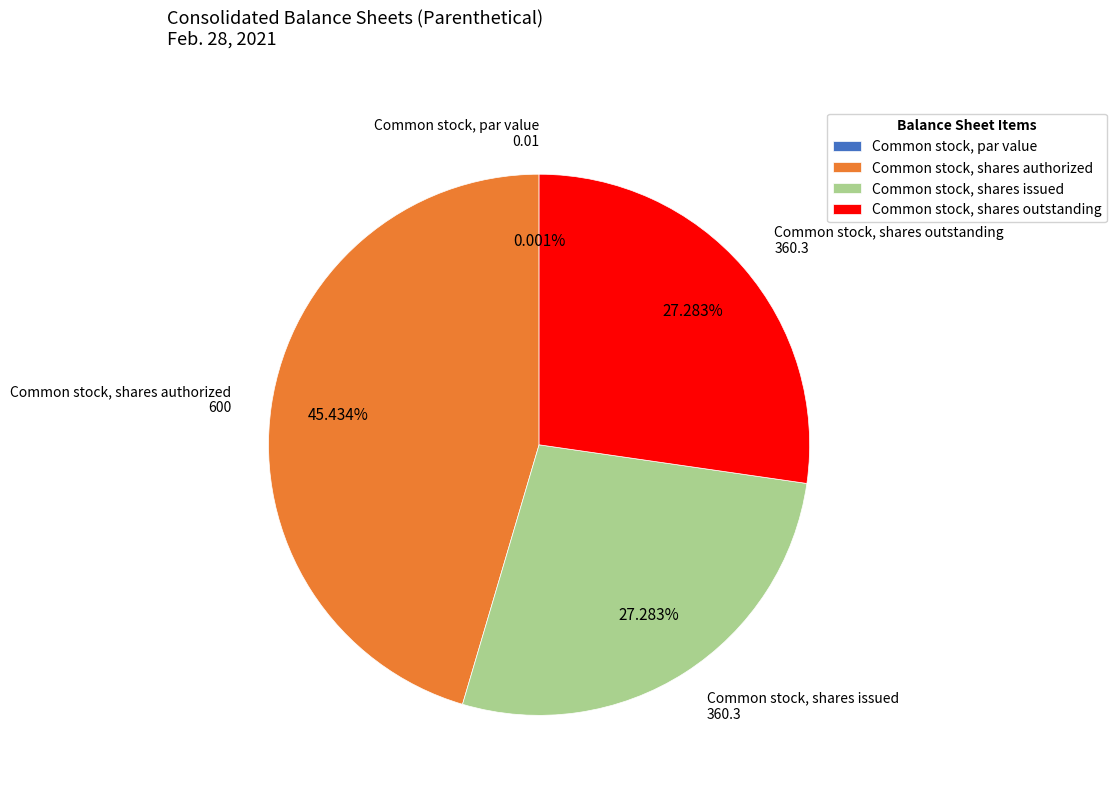

Which slice is the largest?

Common stock, shares authorized